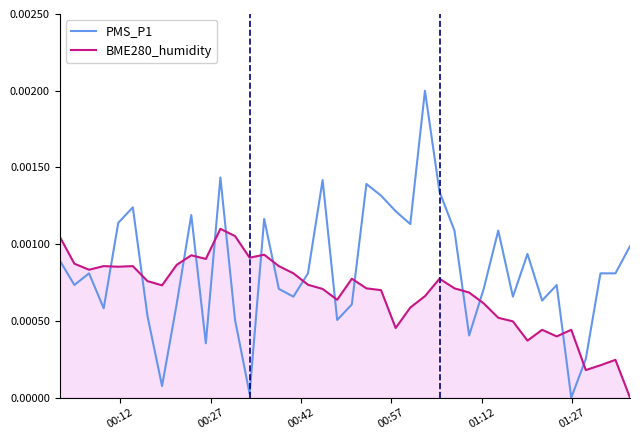

Which series has the largest range (max minus min)?

PMS_P1